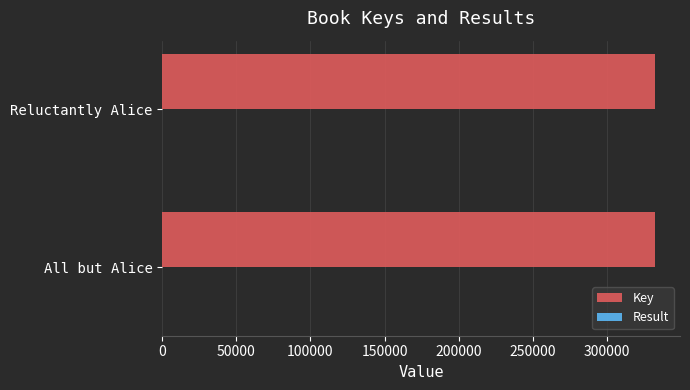

What is the greatest value displayed?

332453